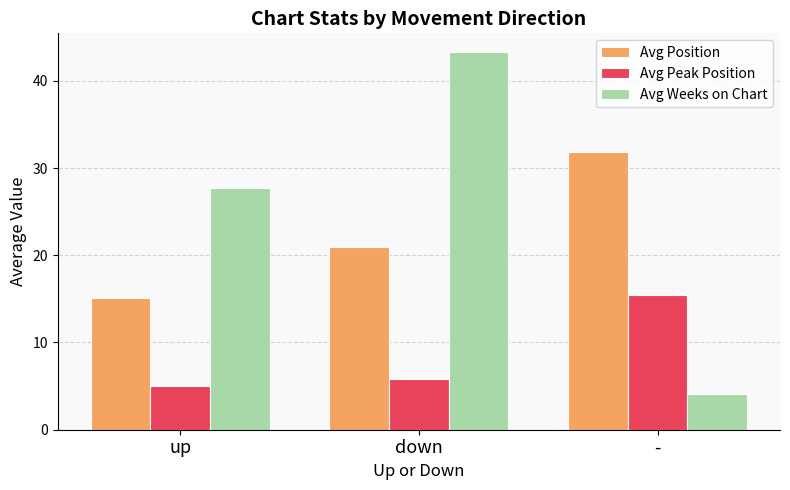

Are the bars grouped side by side (vs. stacked)?

Yes